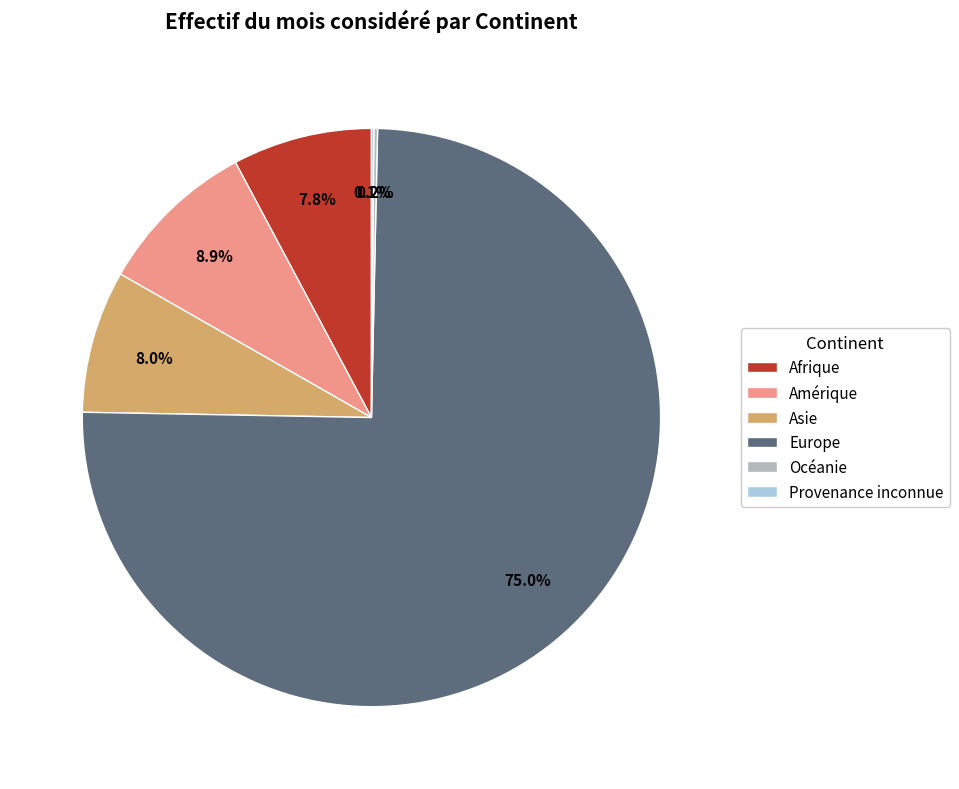

Does Amérique account for over 50% of the chart?

No